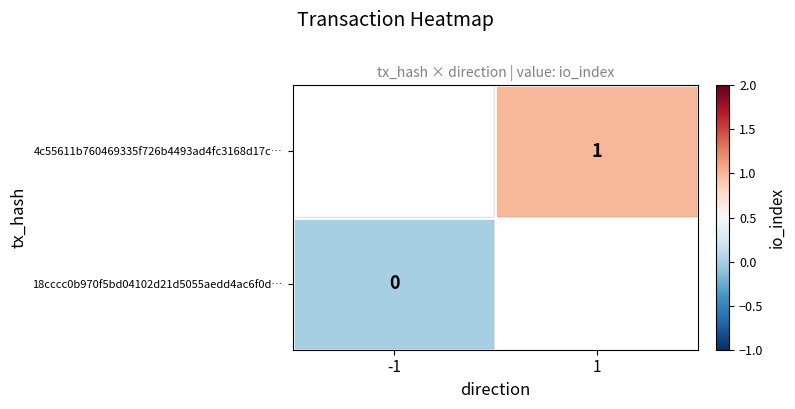

Rank the series by their maximum value, from lowest to highest.

18cccc0b970f5bd04102d21d5055aedd4ac6f0d…, 4c55611b760469335f726b4493ad4fc3168d17c…